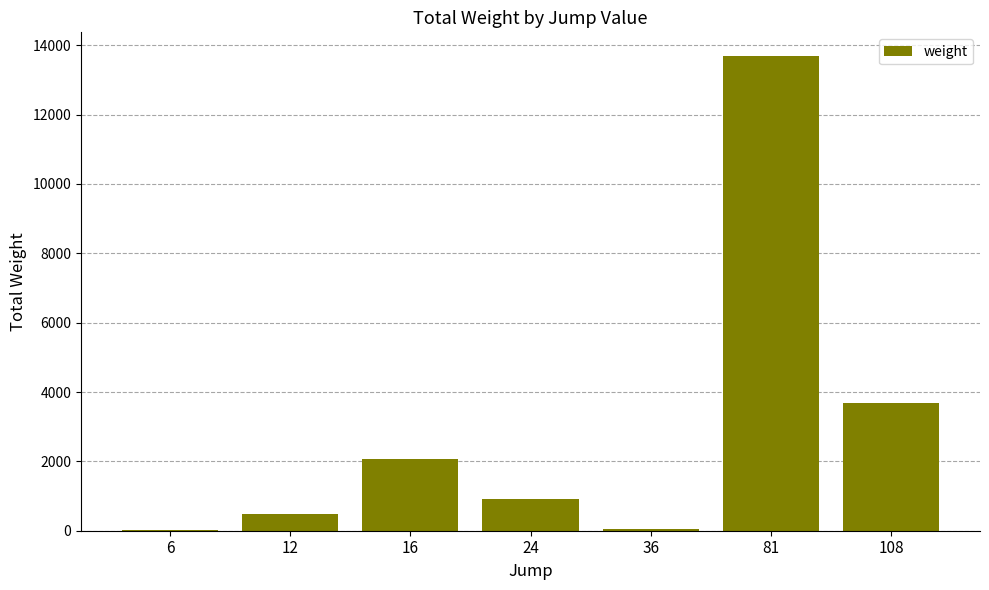

What is the sum of all values?

20916